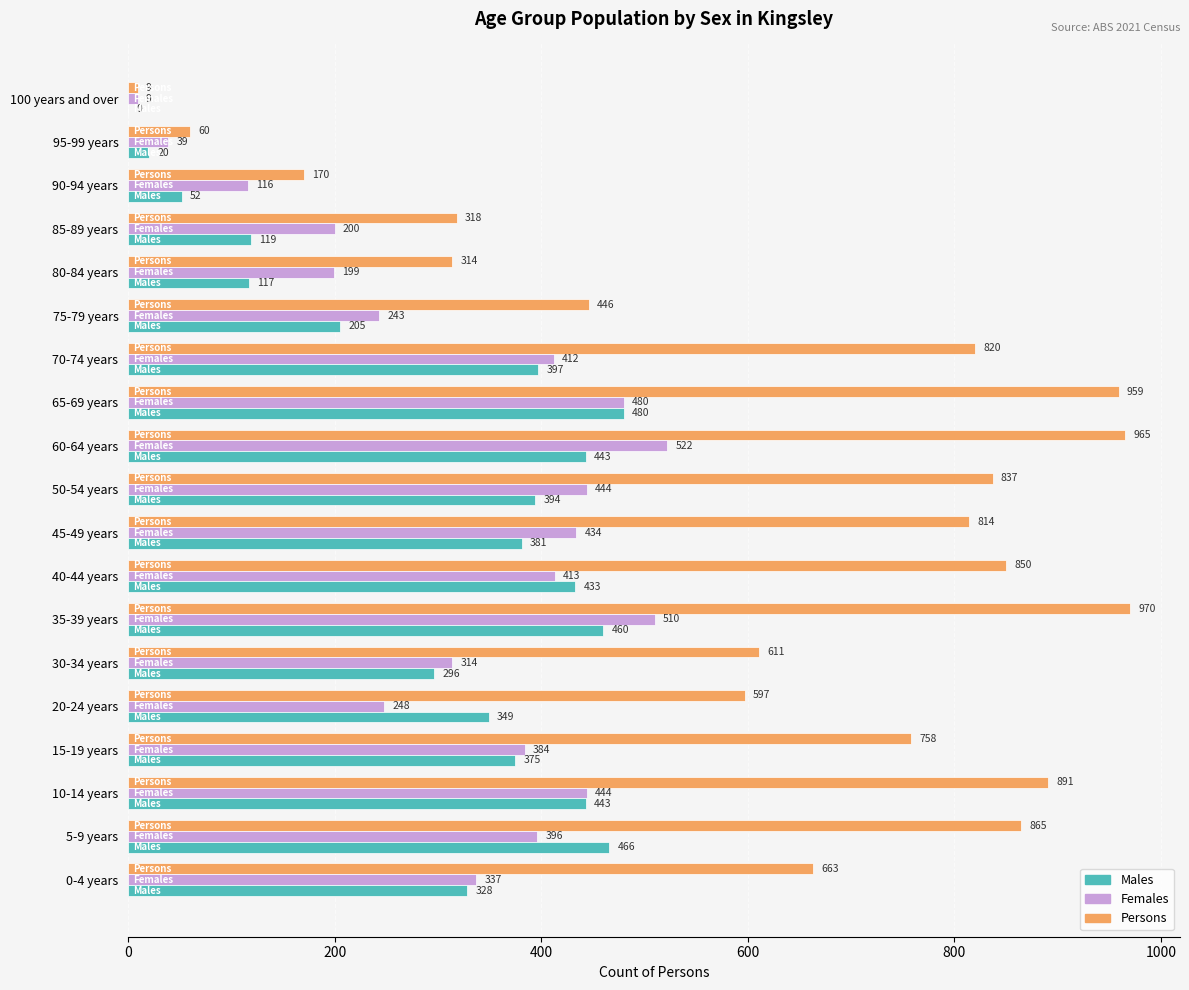

What is the sum of all Persons values?

11917